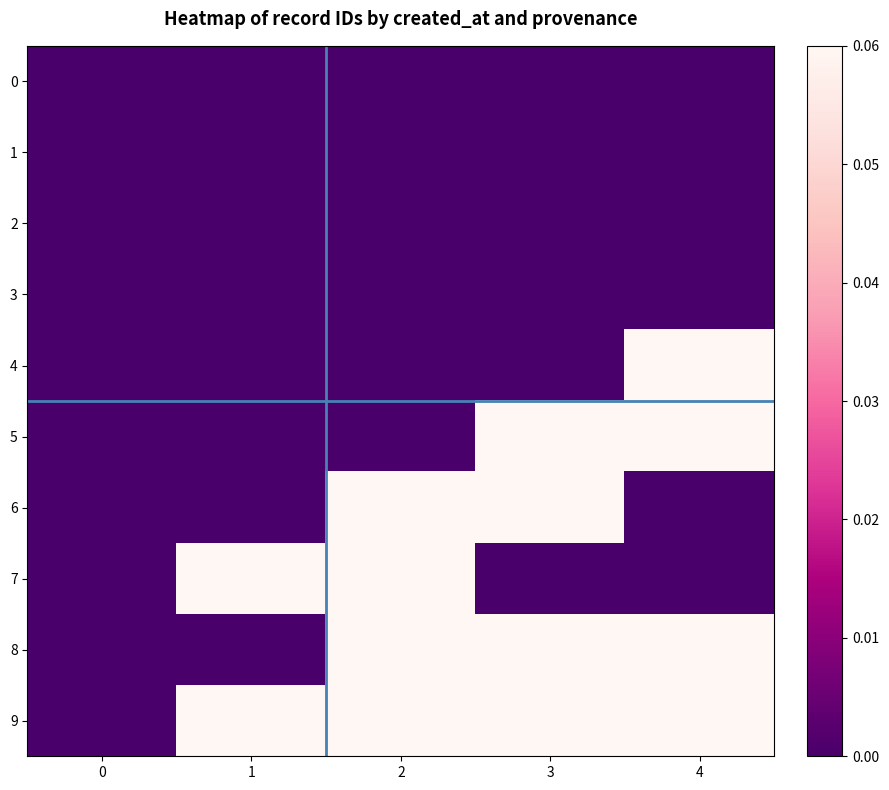

Reading left to right, transcribe all the data shown in this chart.

0: 0=0.0	1=0.0	2=0.0	3=0.0	4=0.0
1: 0=0.0	1=0.0	2=0.0	3=0.0	4=0.0
2: 0=0.0	1=0.0	2=0.0	3=0.0	4=0.0
3: 0=0.0	1=0.0	2=0.0	3=0.0	4=0.0
4: 0=0.0	1=0.0	2=0.0	3=0.0	4=0.1
5: 0=0.0	1=0.0	2=0.0	3=0.1	4=0.1
6: 0=0.0	1=0.0	2=0.1	3=0.1	4=0.0
7: 0=0.0	1=0.1	2=0.1	3=0.0	4=0.0
8: 0=0.0	1=0.0	2=0.1	3=0.1	4=0.1
9: 0=0.0	1=0.1	2=0.1	3=0.1	4=0.1